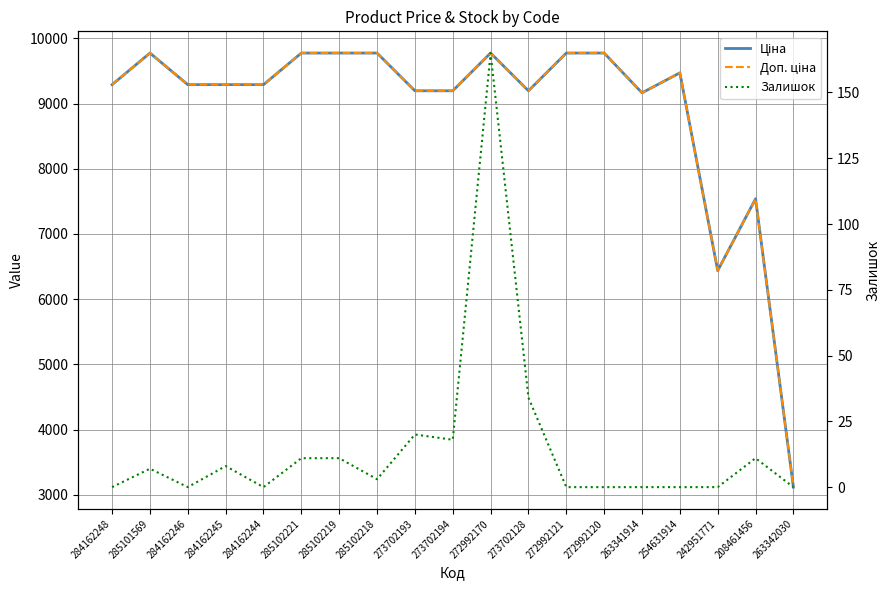

Which category has the lowest value in the Ціна series?

263342030